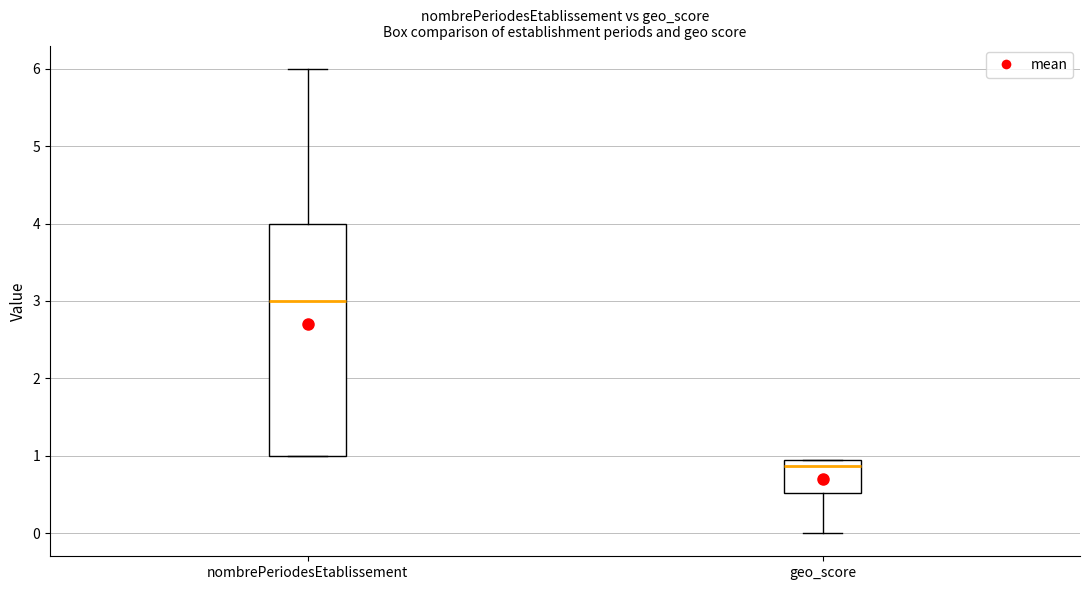

Reading left to right, read every box against the y-axis: the position of its median line, the range the box covers, and the ends of its whiskers. The values are not printed on the chart, so give them approximately, as read against the axis.

nombrePeriodesEtablissement: median 3.0, box 1.0 to 4.0, whiskers 1.0 to 6.0
geo_score: median 0.9 (just below the box's upper edge), box 0.5 to 0.9, whiskers 0.0 to 0.9